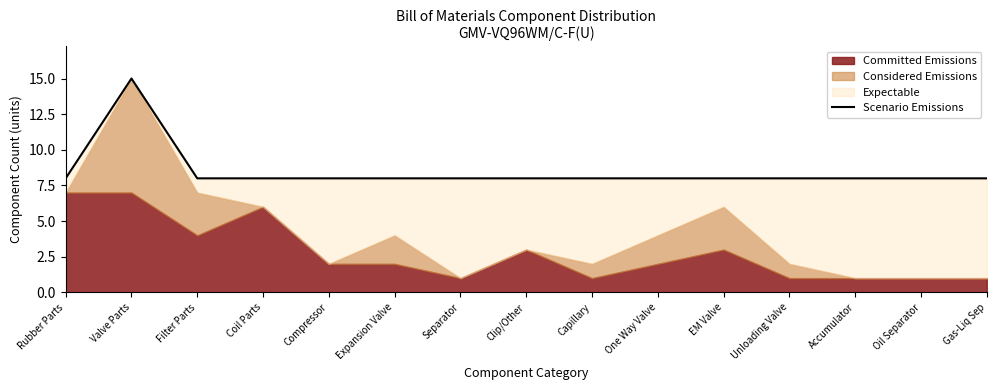

True or false: there are more than 2 points higher than both neighbors.

False